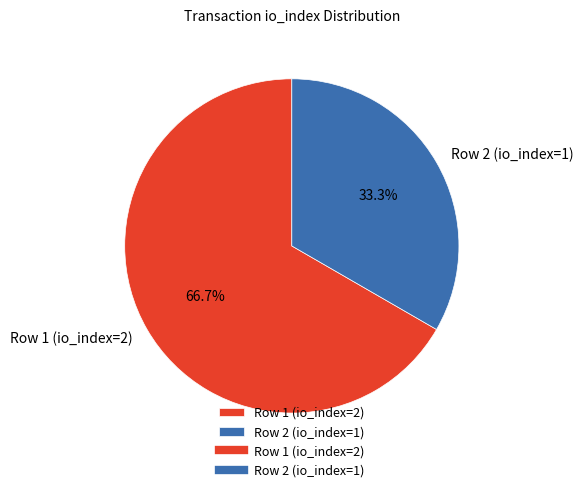

To the nearest percent, what is the combined percentage of Row 1 (io_index=2) and Row 2 (io_index=1)?

100%